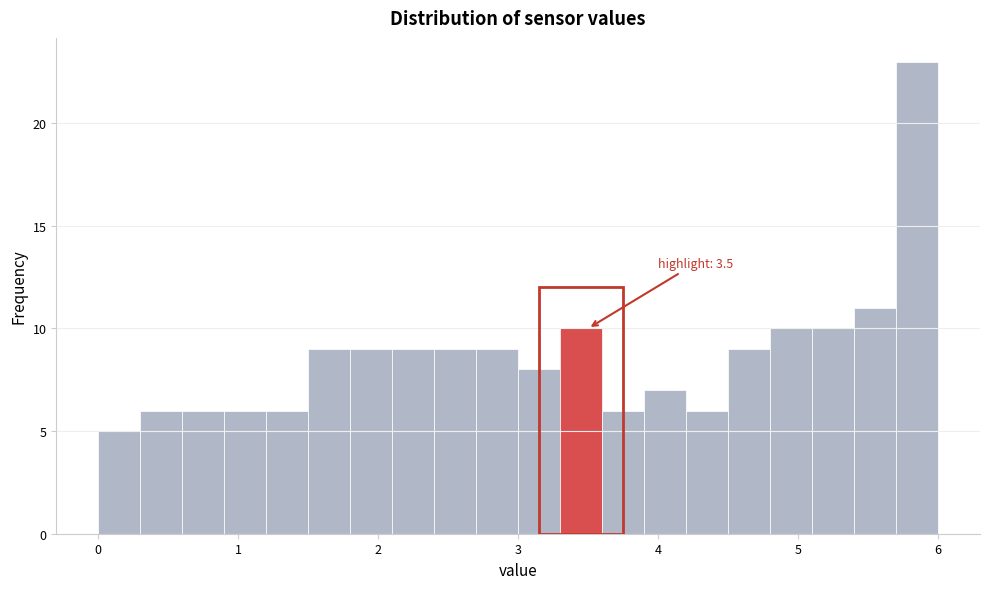

Around what value on the x-axis is the tallest bar? Give the approximate position of its centre, as read against the axis.

5.9